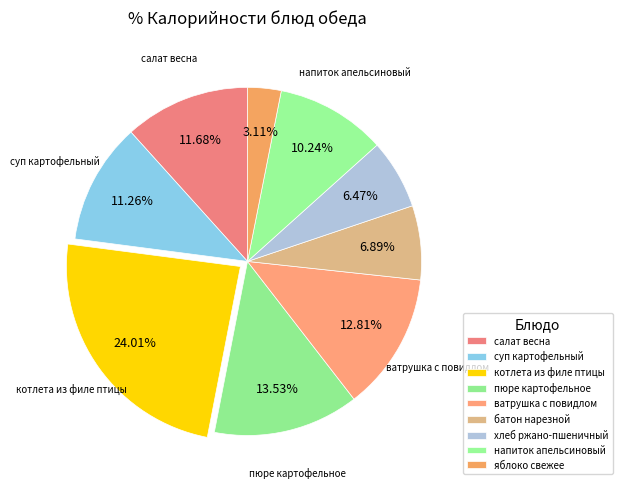

What is the total percentage of батон нарезной and пюре картофельное?

20.4%